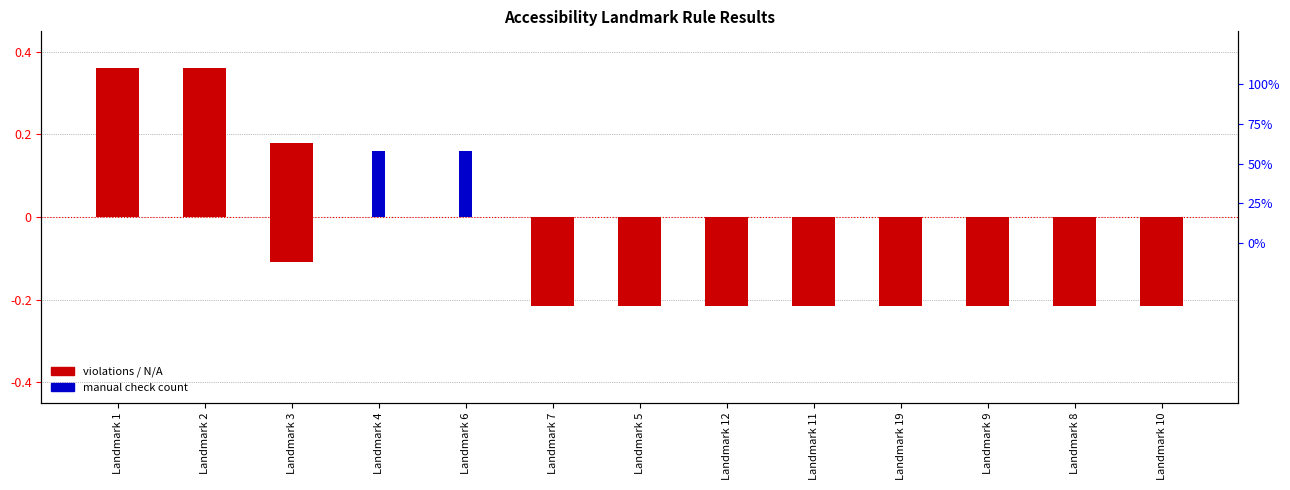

Which category has the lowest value across all series?

Landmark 7